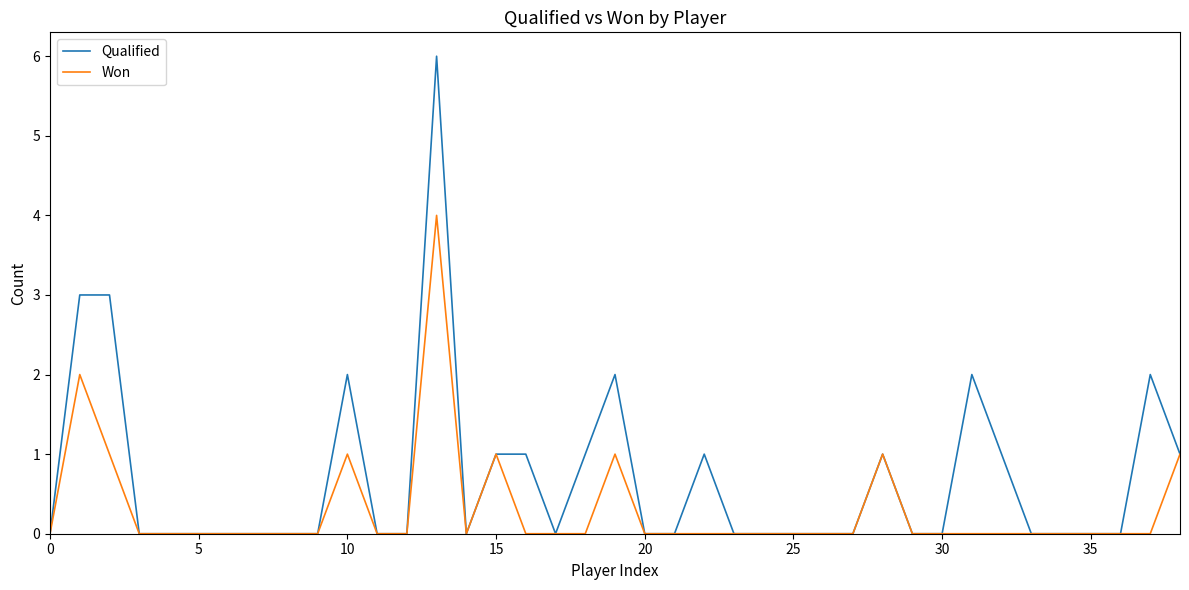

List the series in order of their overall mean, highest first.

Qualified, Won